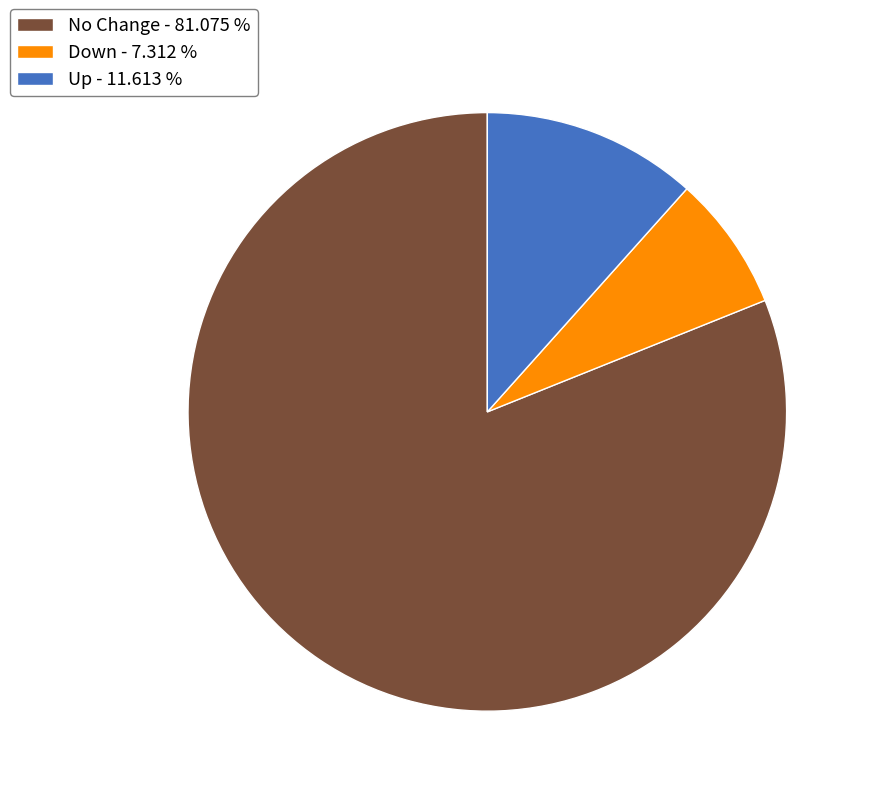

Rank the categories by value from lowest to highest.

Down - 7.312 %, Up - 11.613 %, No Change - 81.075 %